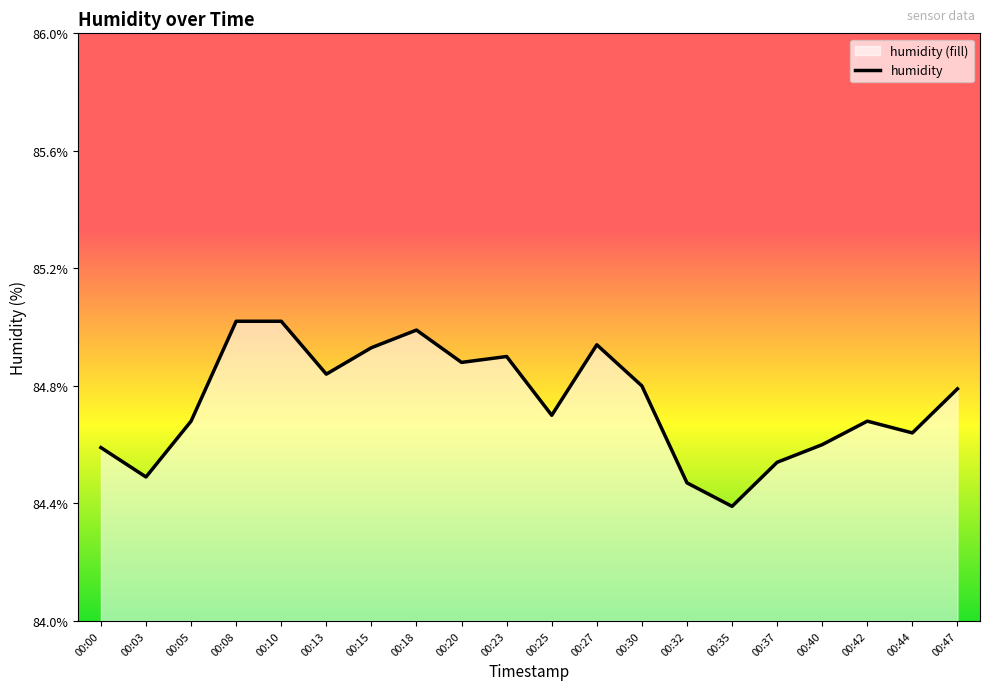

Rank the categories by value from lowest to highest.

00:35, 00:32, 00:03, 00:37, 00:00, 00:40, 00:44, 00:05, 00:42, 00:25, 00:47, 00:30, 00:13, 00:20, 00:23, 00:15, 00:27, 00:18, 00:08, 00:10